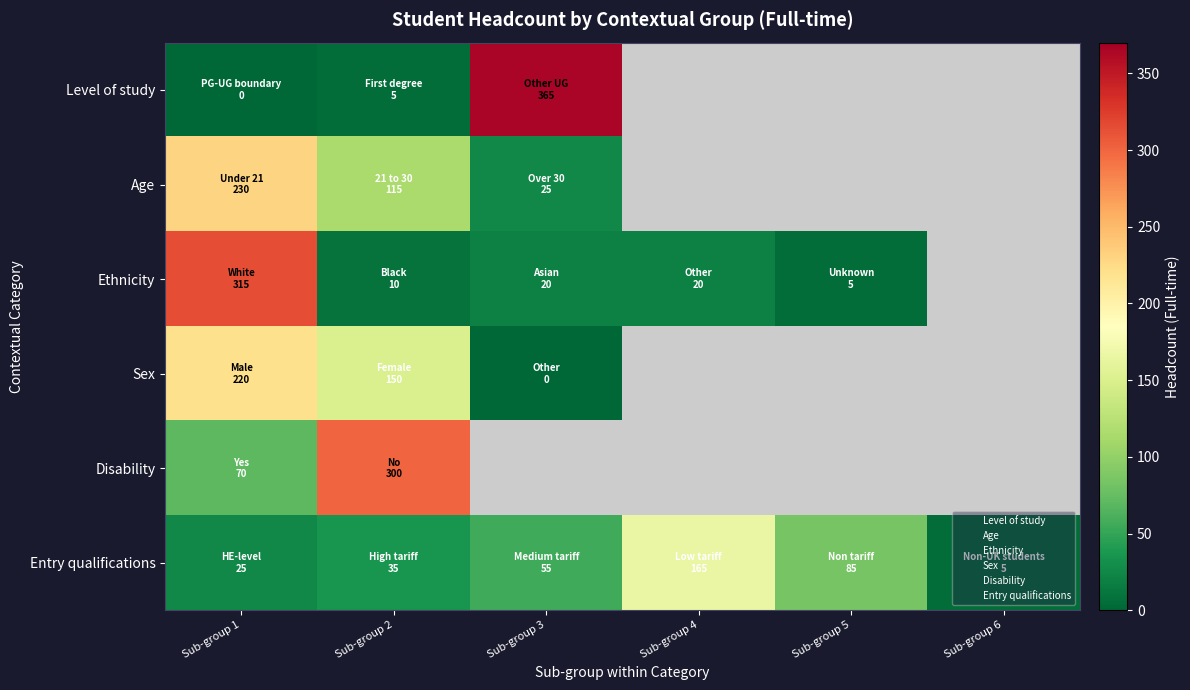

What is the difference between the maximum and minimum values in the Ethnicity series?

310.0